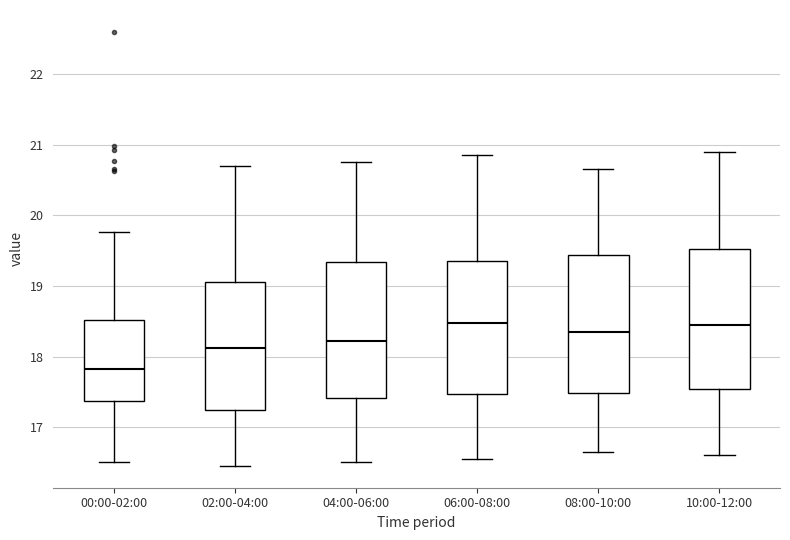

Reading left to right, transcribe this box plot: for each box, give where its median line is, the range the box spans, and where its two whiskers end, as read against the y-axis. The values are not printed on the chart, so give them approximately, as read against the axis.

00:00-02:00: median 17.8, box 17.4 to 18.5, whiskers 16.5 to 19.8
02:00-04:00: median 18.1, box 17.2 to 19.1, whiskers 16.5 to 20.7
04:00-06:00: median 18.2, box 17.4 to 19.3, whiskers 16.5 to 20.8
06:00-08:00: median 18.5, box 17.5 to 19.4, whiskers 16.6 to 20.9
08:00-10:00: median 18.4, box 17.5 to 19.4, whiskers 16.7 to 20.7
10:00-12:00: median 18.5, box 17.5 to 19.5, whiskers 16.6 to 20.9